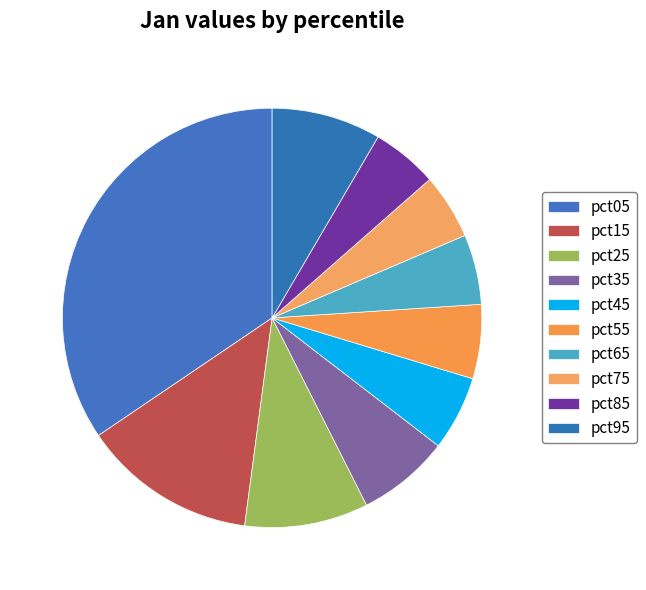

What is the change in value from pct25 to pct45?

-0.3